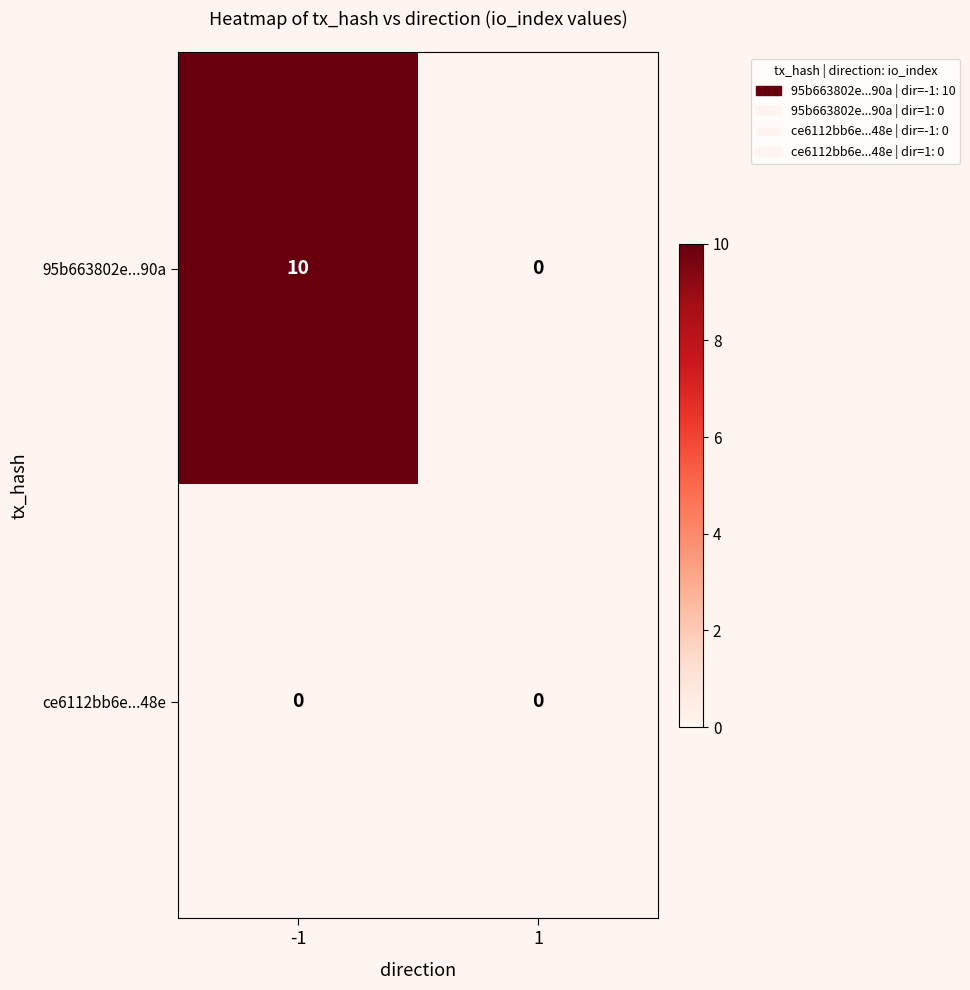

True or false: ce6112bb6e...48e has a value of 0 at 1.

True